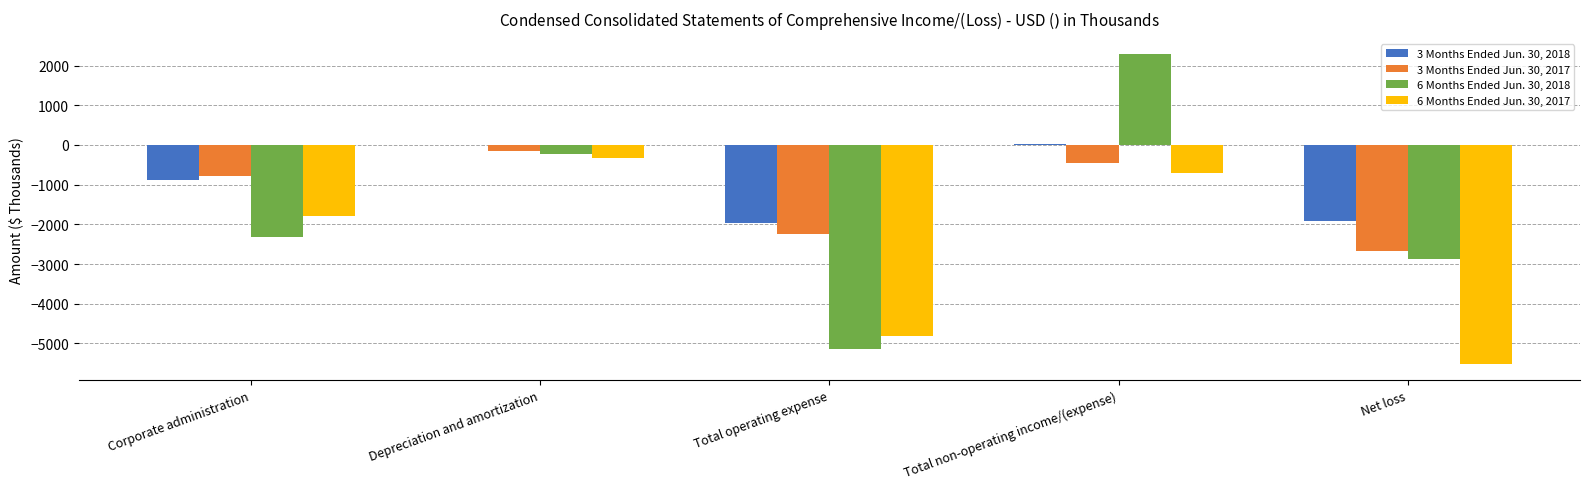

Which series has the largest total across all categories?

3 Months Ended Jun. 30, 2018